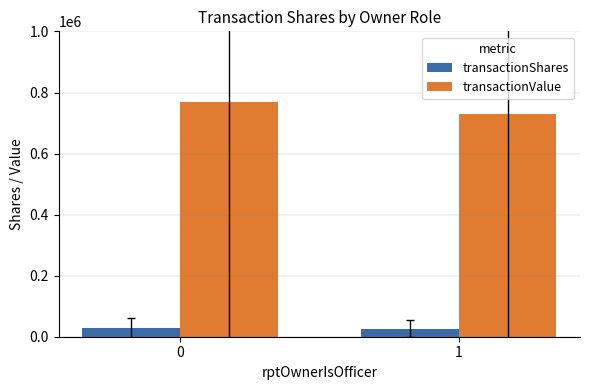

What is the sum of all transactionShares values?

53570.0